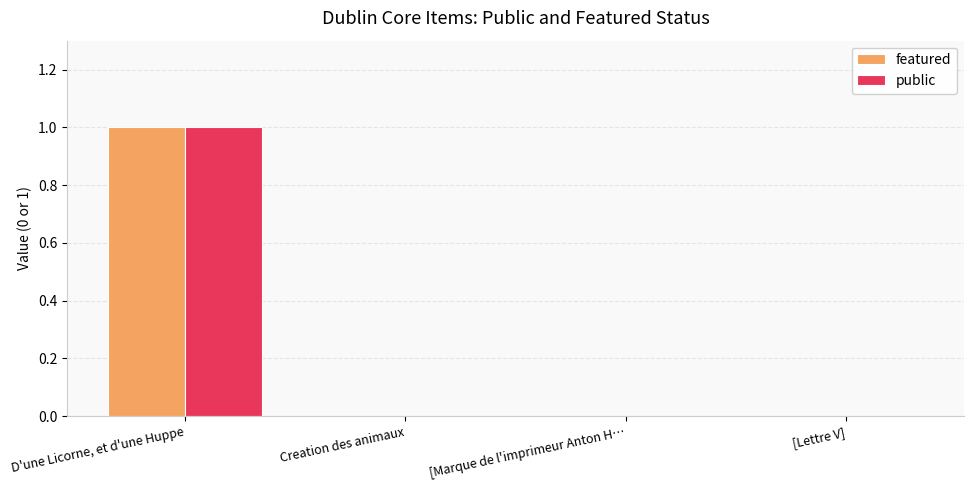

At which label does public reach its peak?

D'une Licorne, et d'une Huppe